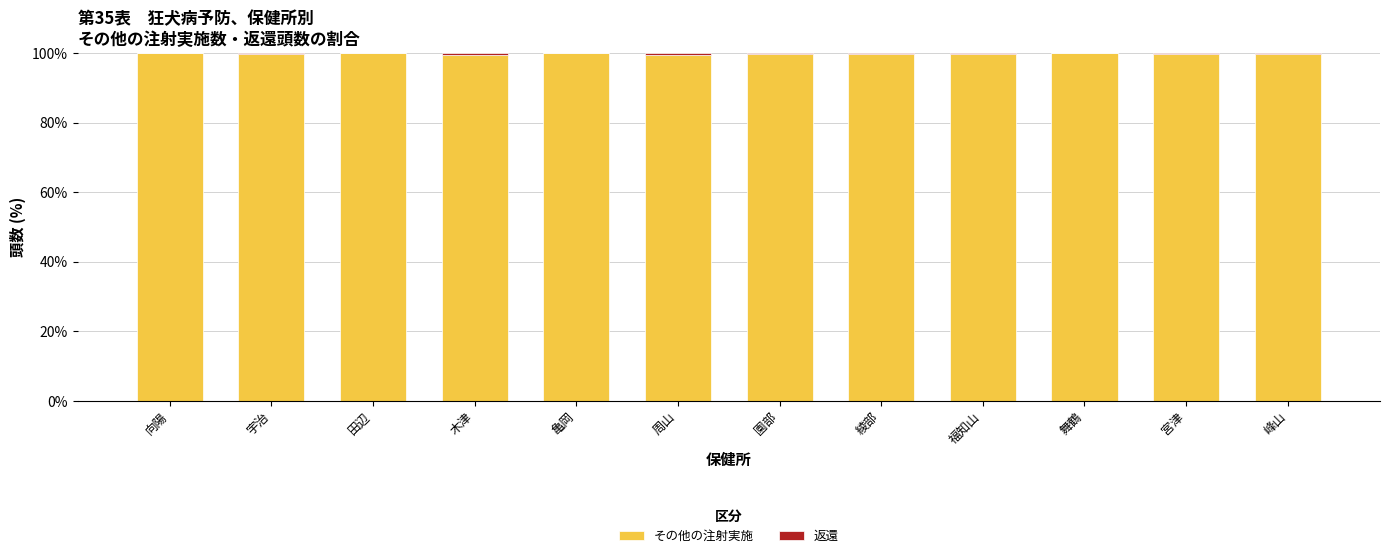

True or false: その他の注射実施 has a value of 99.5 at 木津.

True